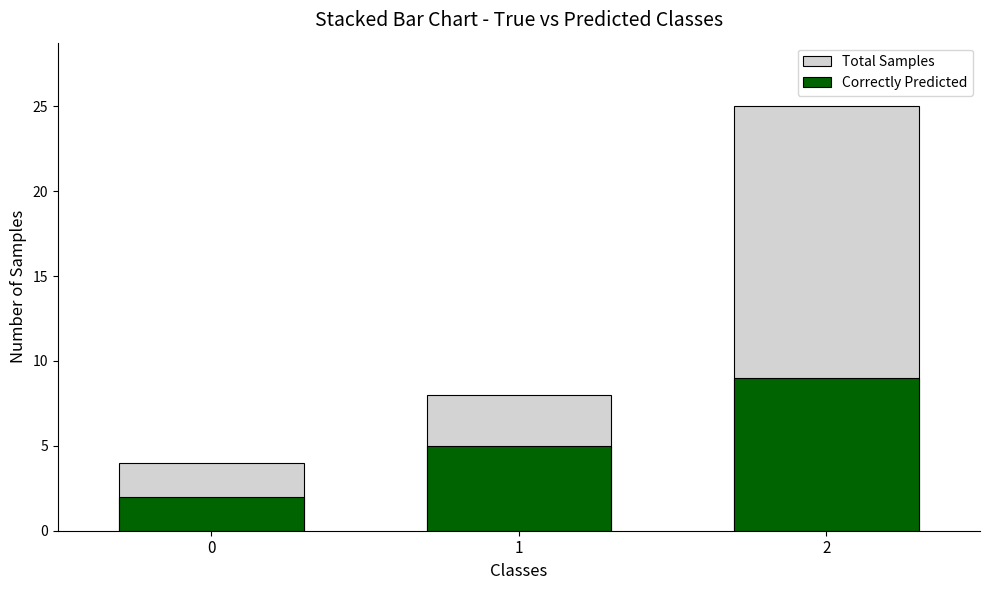

Count the Correctly Predicted values in the range 2 to 9.

3